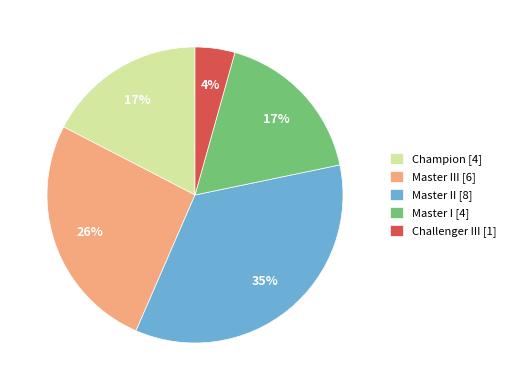

Count the number of slices in the pie.

5